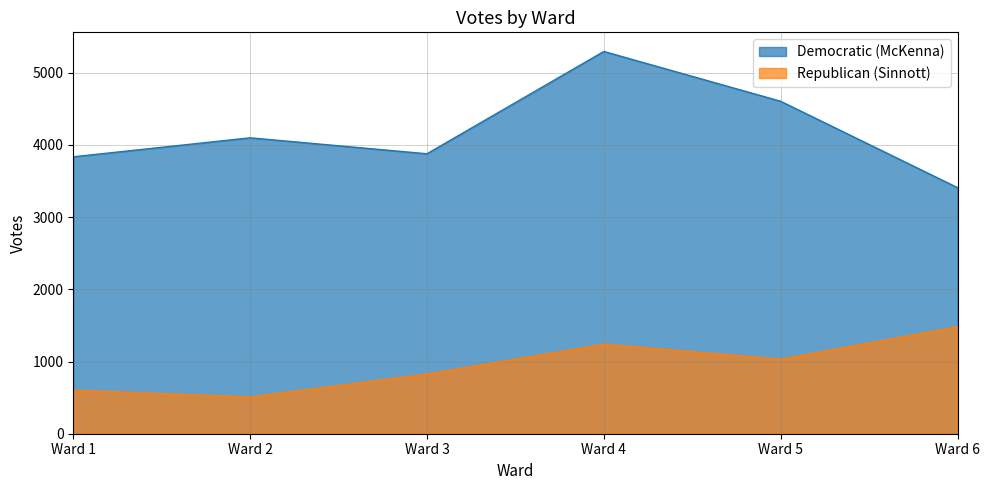

True or false: Democratic (McKenna) and Republican (Sinnott) intersect in this chart.

False